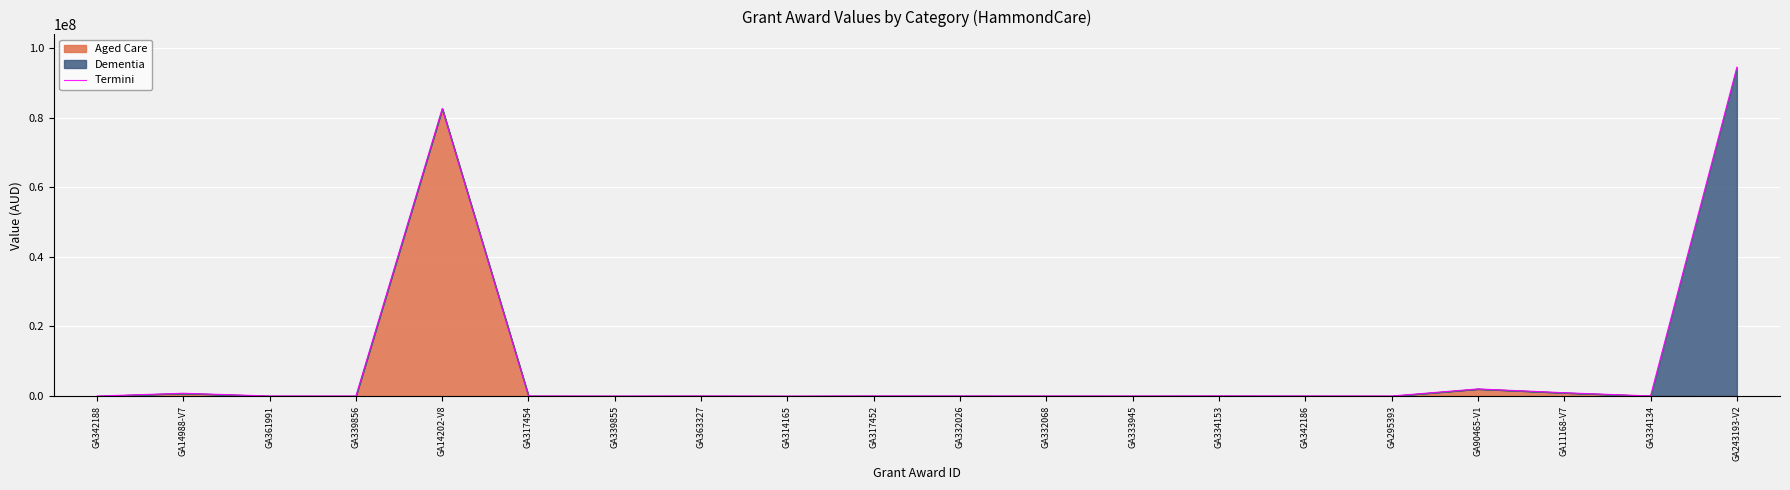

At which label is the value closest to 47227293?

GA14202-V8